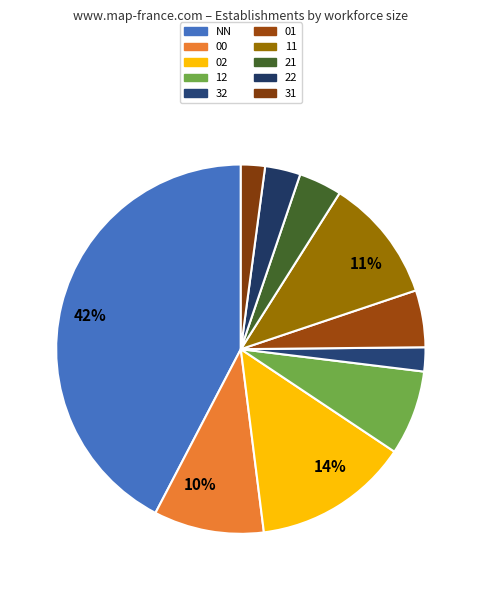

To the nearest percent, what is the difference between the largest and smallest slice percentages?

40%